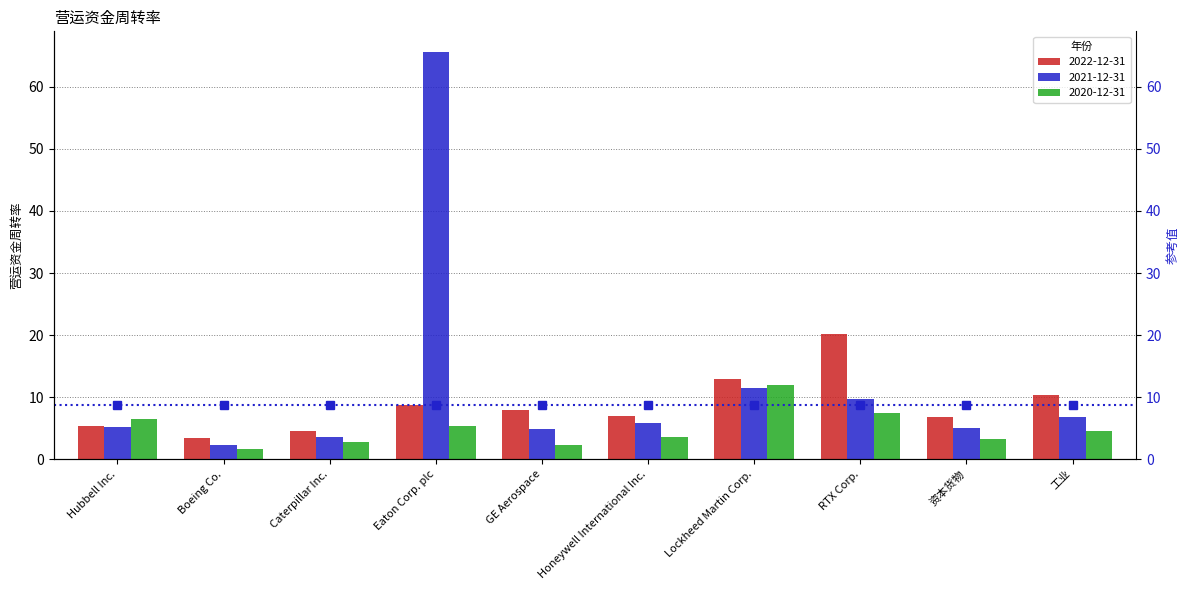

What is the minimum value shown in the chart?

1.7